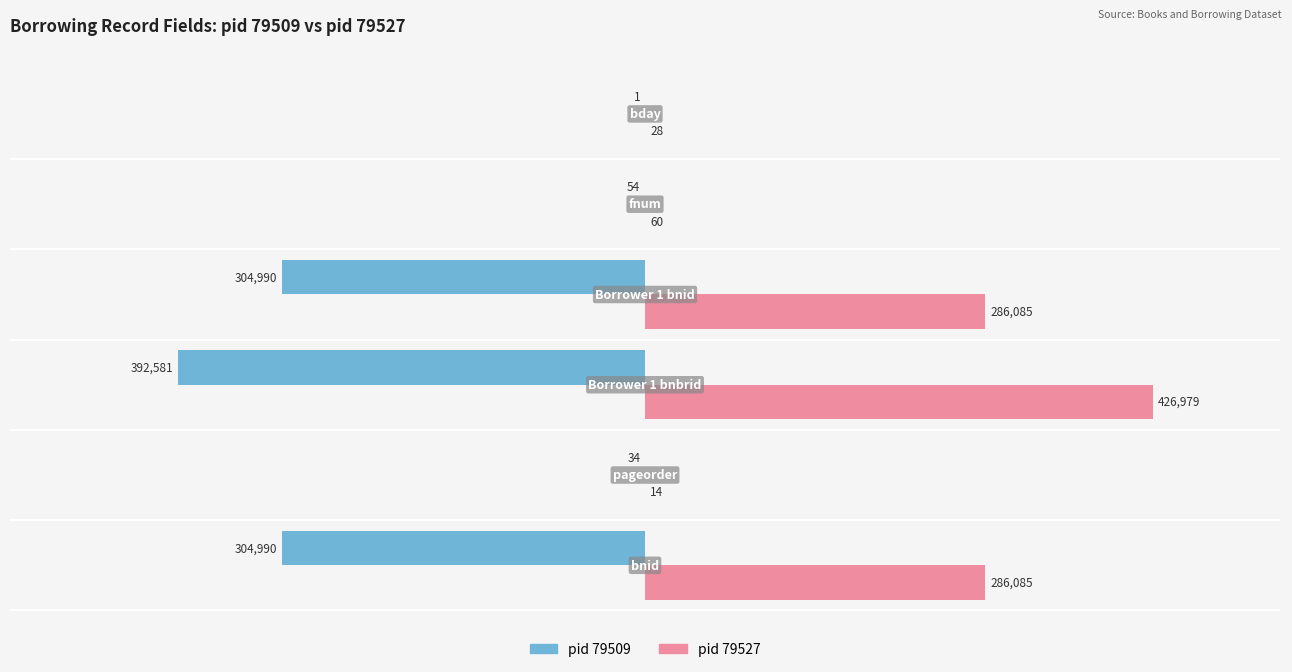

Which series has the largest total across all categories?

pid 79527